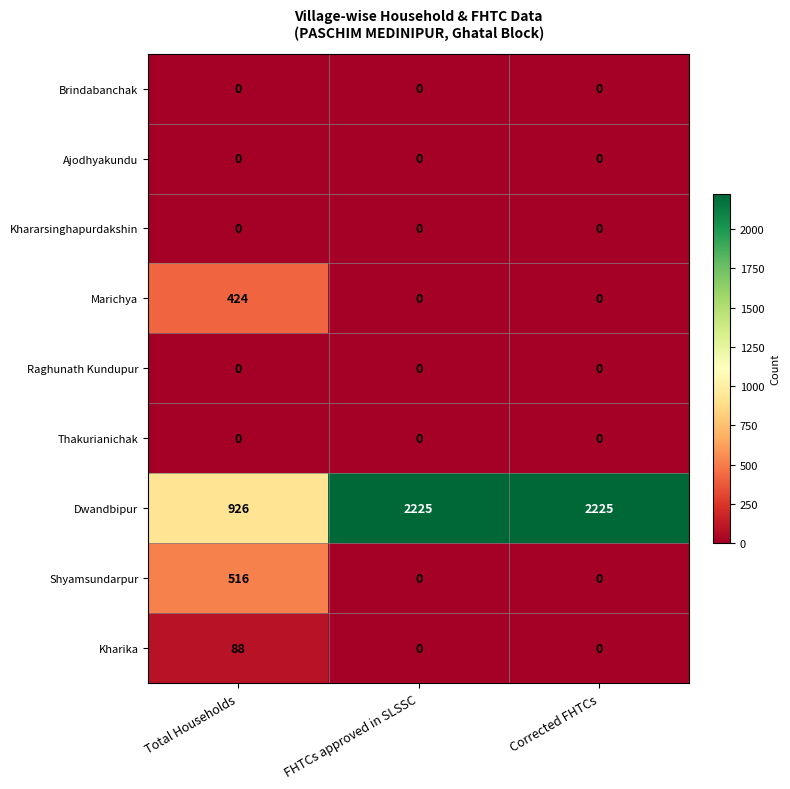

True or false: Raghunath Kundupur has a value of 0 at FHTCs approved in SLSSC.

True